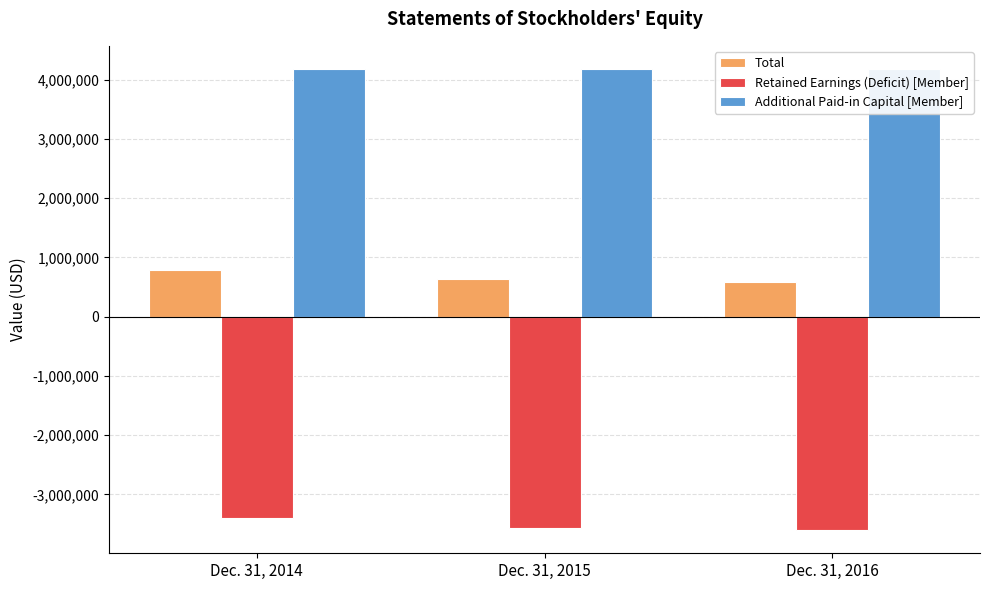

What is the total value across all series at Dec. 31, 2016?

1171222